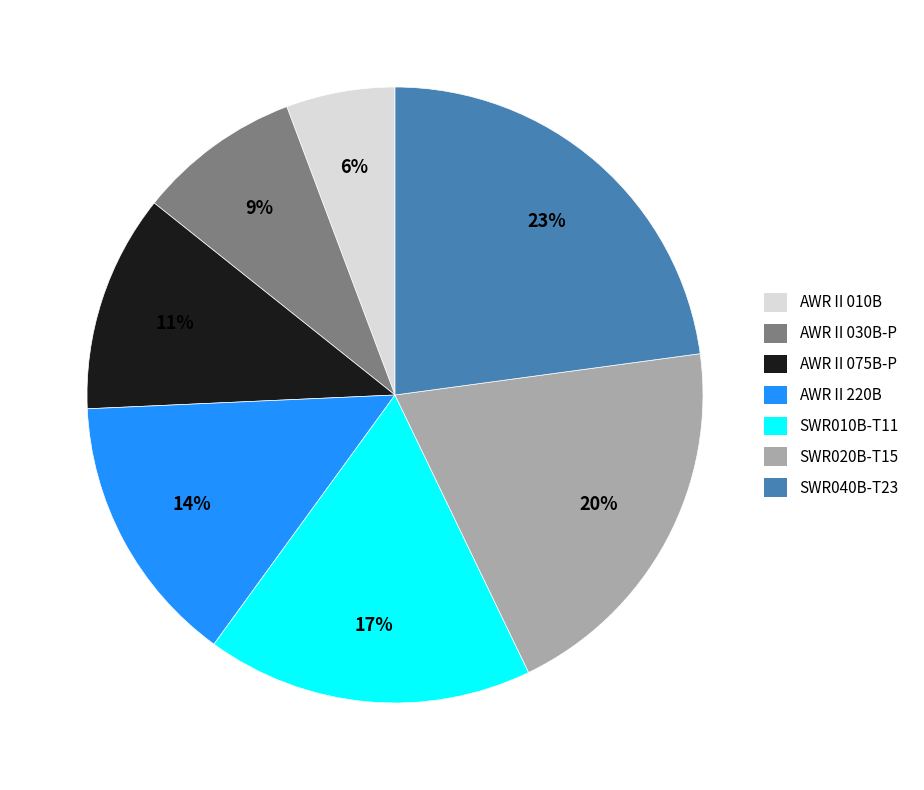

What percentage is the SWR040B-T23 slice, to the nearest percent?

23%